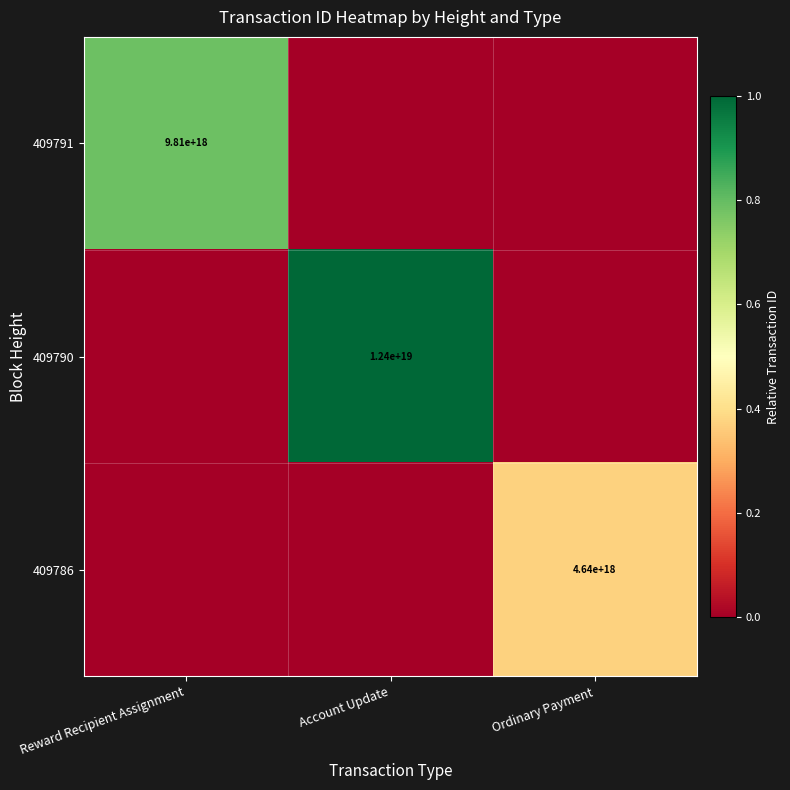

True or false: 409786 has a value of 4640000000000000000 at Ordinary Payment.

True